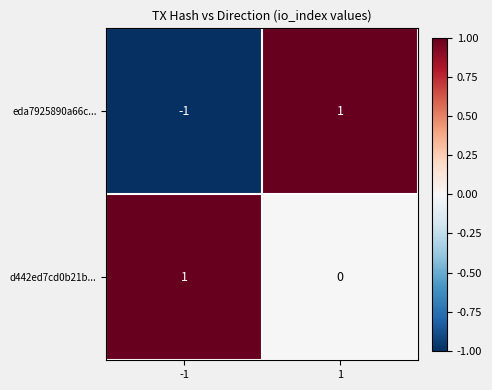

How many distinct data groups are displayed?

2